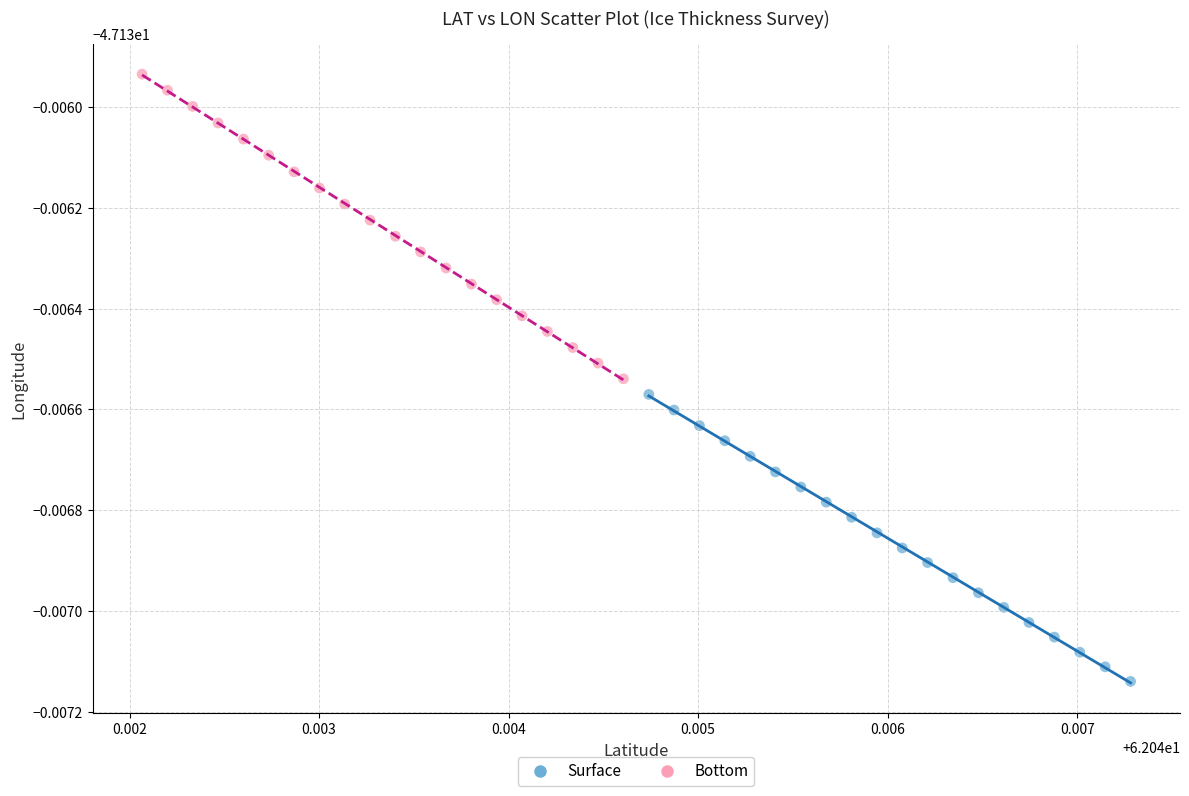

What are all the series names shown in the legend?

Surface, Bottom